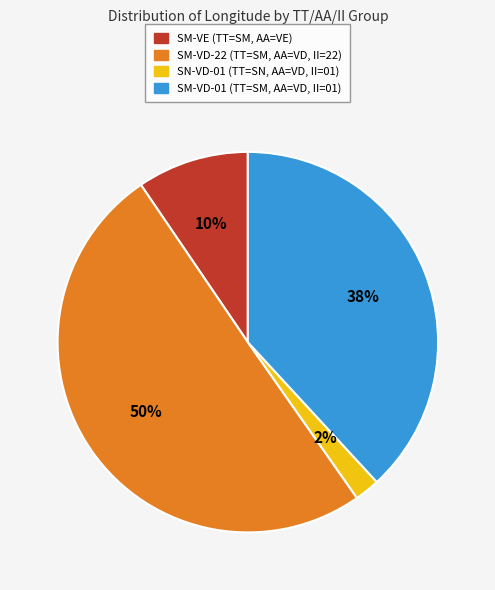

Which category accounts for the majority?

SM-VD-22 (TT=SM, AA=VD, II=22)